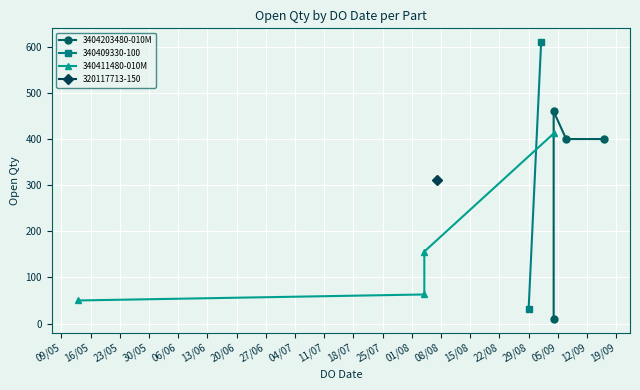

The value of 340411480-010M at 16/05 is 13. True or false?

False